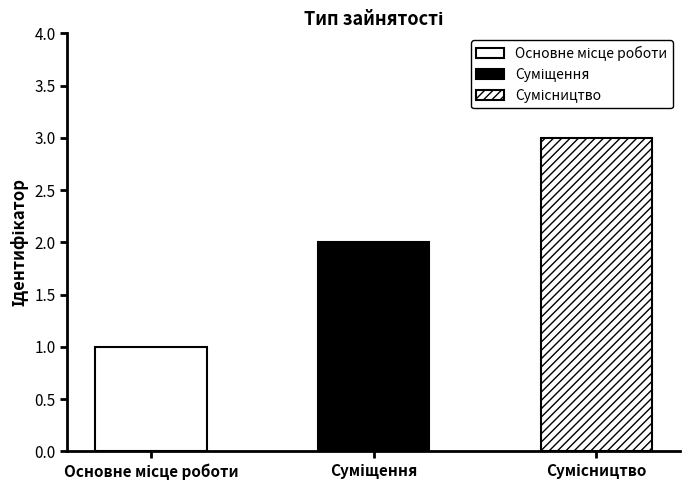

What is the sum of all values?

6